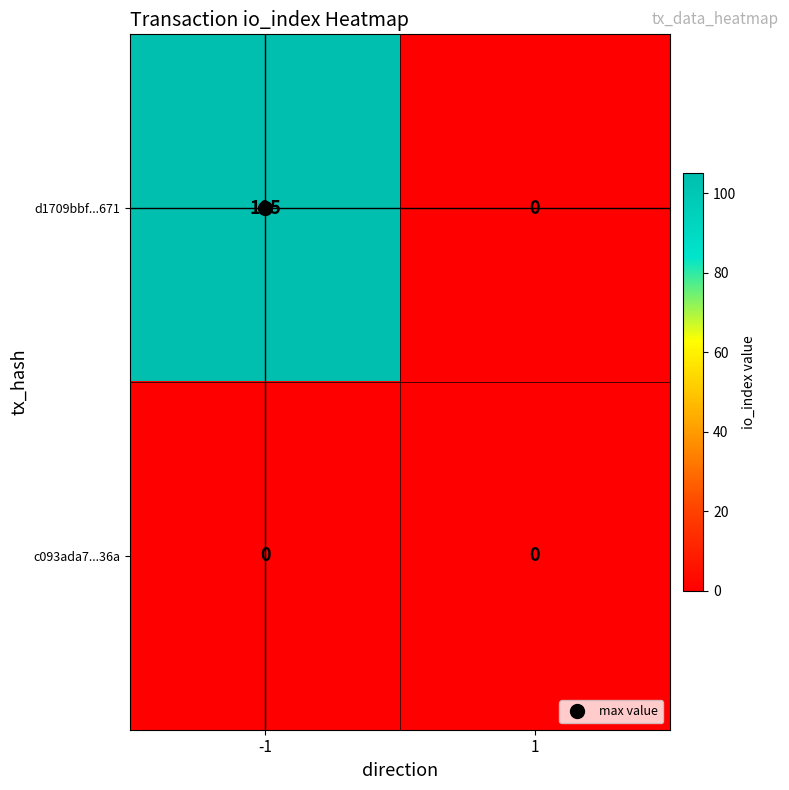

List the series in order of their peak value, highest first.

d1709bbf...671, c093ada7...36a